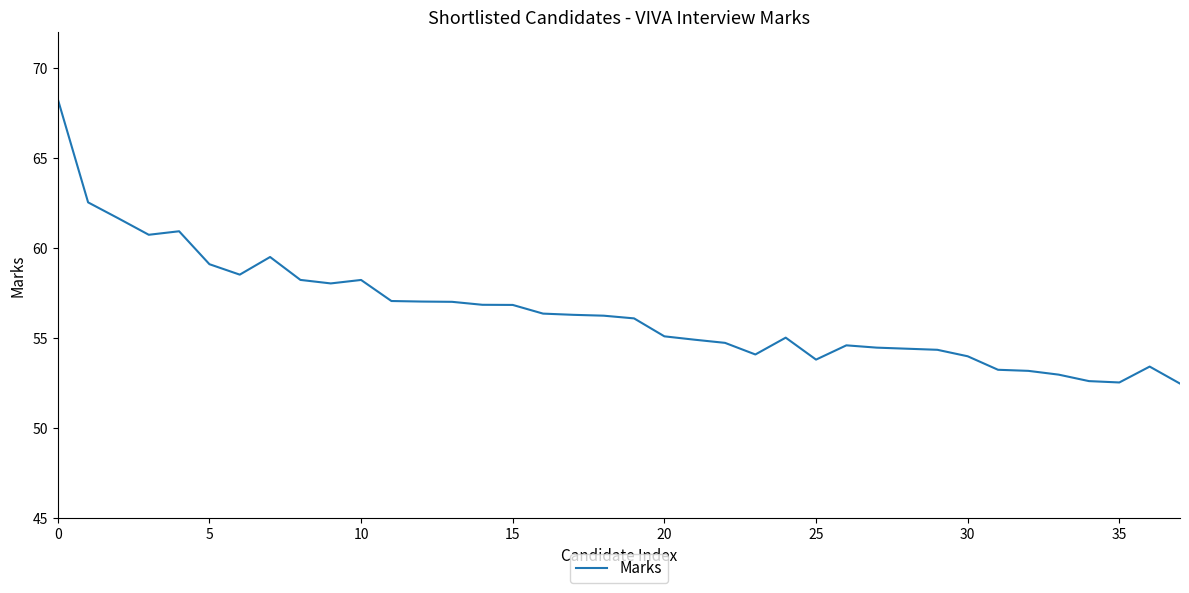

What is the maximum value shown in the chart?

68.3